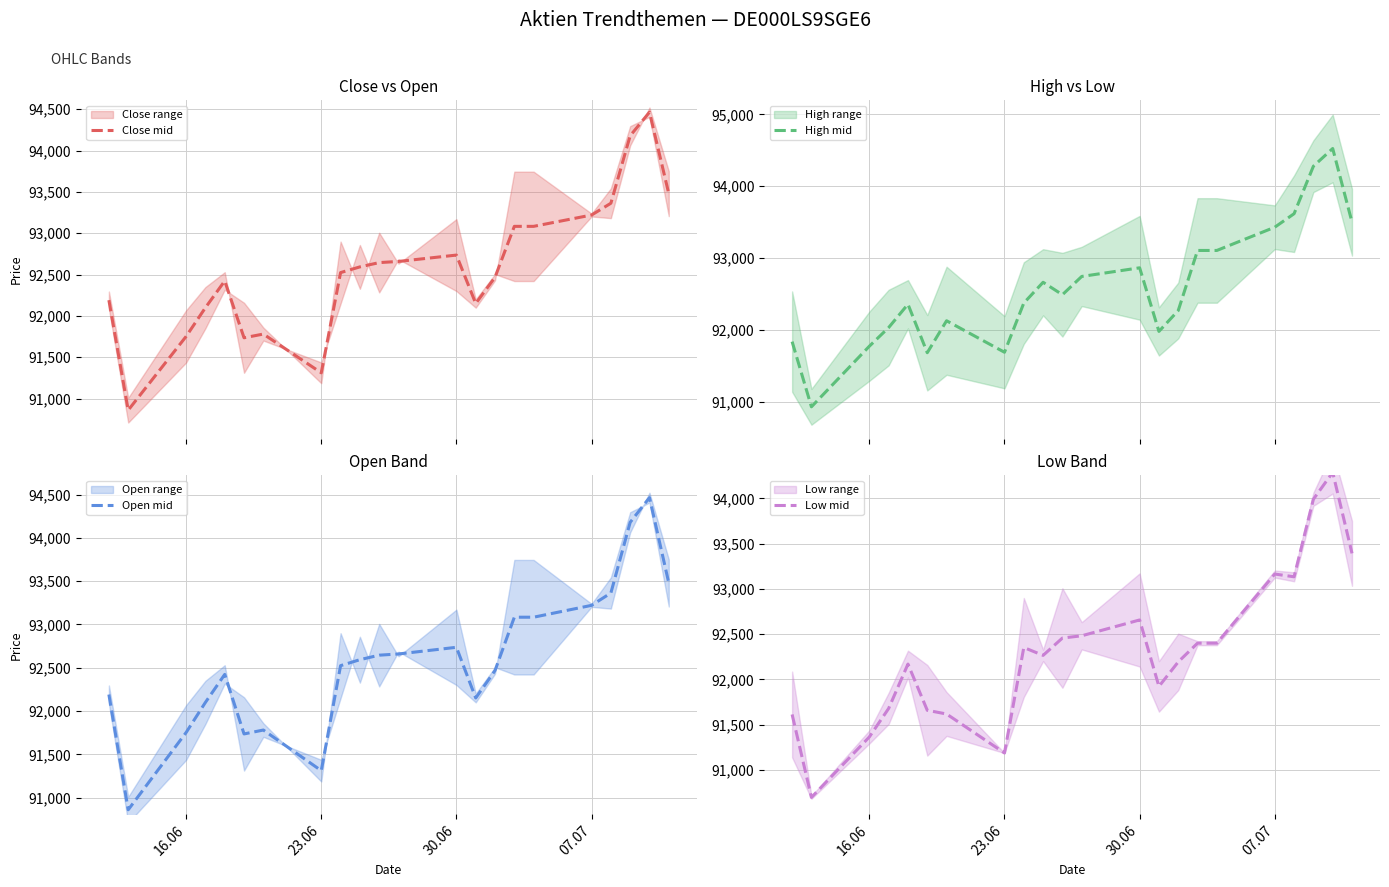

What is the highest value of the Close mid series?

94464.5